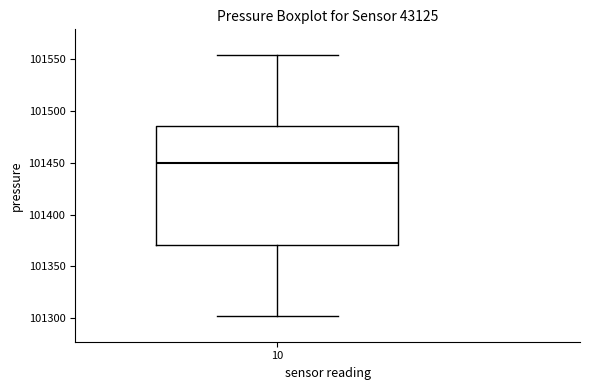

Transcribe this box plot: give where the median line is, the range the box spans, and where the two whiskers end, as read against the y-axis. The values are not printed on the chart, so give them approximately, as read against the axis.

median 101450, box 101370 to 101485, whiskers 101300 to 101555